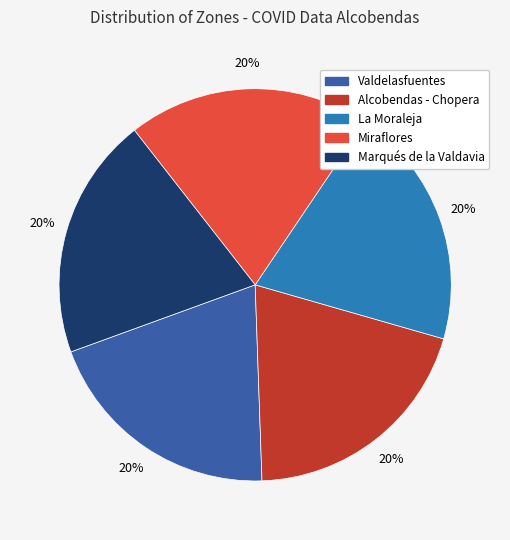

To the nearest percent, what percentage of the pie is Alcobendas - Chopera?

20%